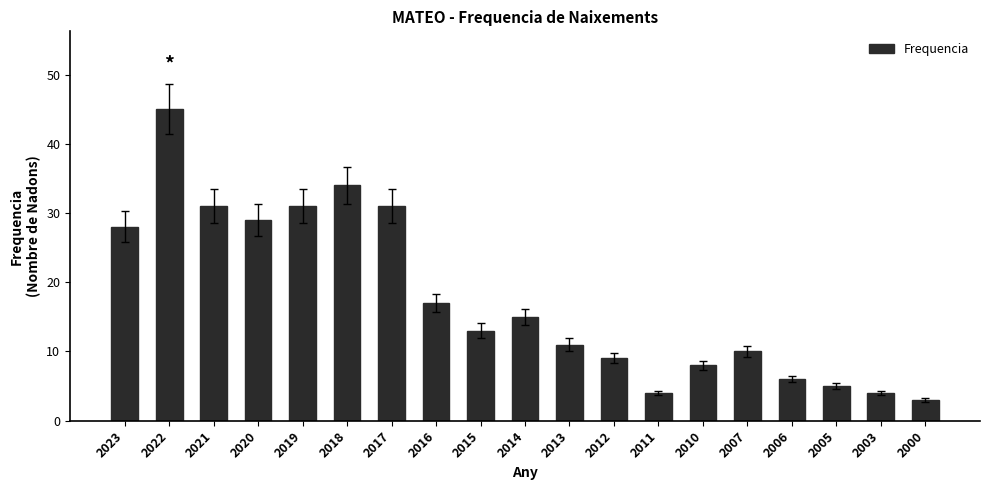

What is the value of the 1st bar from the left?

28